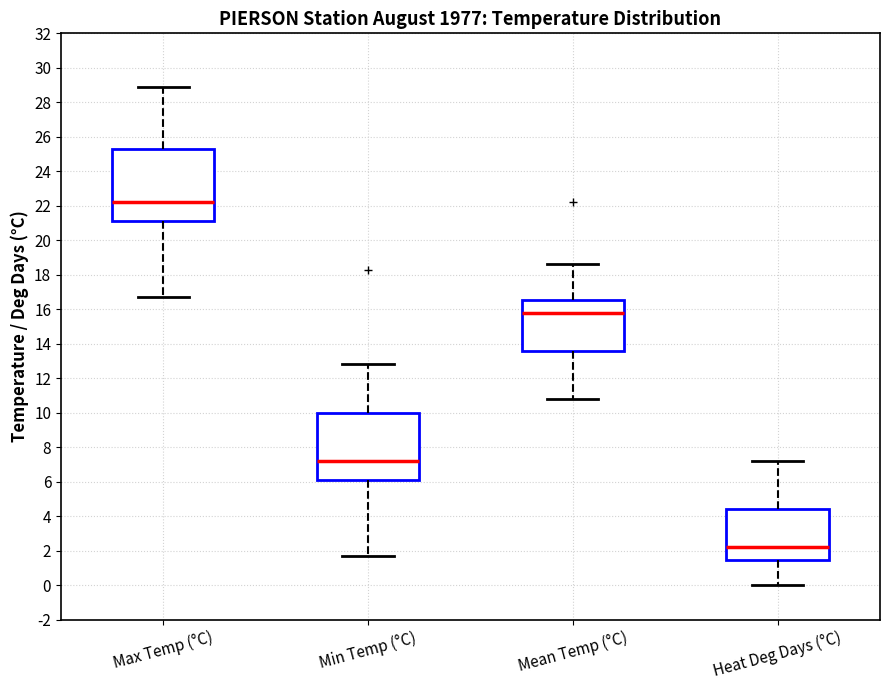

Reading left to right, read every box against the y-axis: the position of its median line, the range the box covers, and the ends of its whiskers. The values are not printed on the chart, so give them approximately, as read against the axis.

Max Temp (°C): median 22.2, box 21.2 to 25.4, whiskers 16.8 to 29.0
Min Temp (°C): median 7.2, box 6.2 to 10.0, whiskers 1.8 to 12.8
Mean Temp (°C): median 15.8, box 13.6 to 16.6, whiskers 10.8 to 18.6
Heat Deg Days (°C): median 2.2, box 1.4 to 4.4, whiskers 0.0 to 7.2